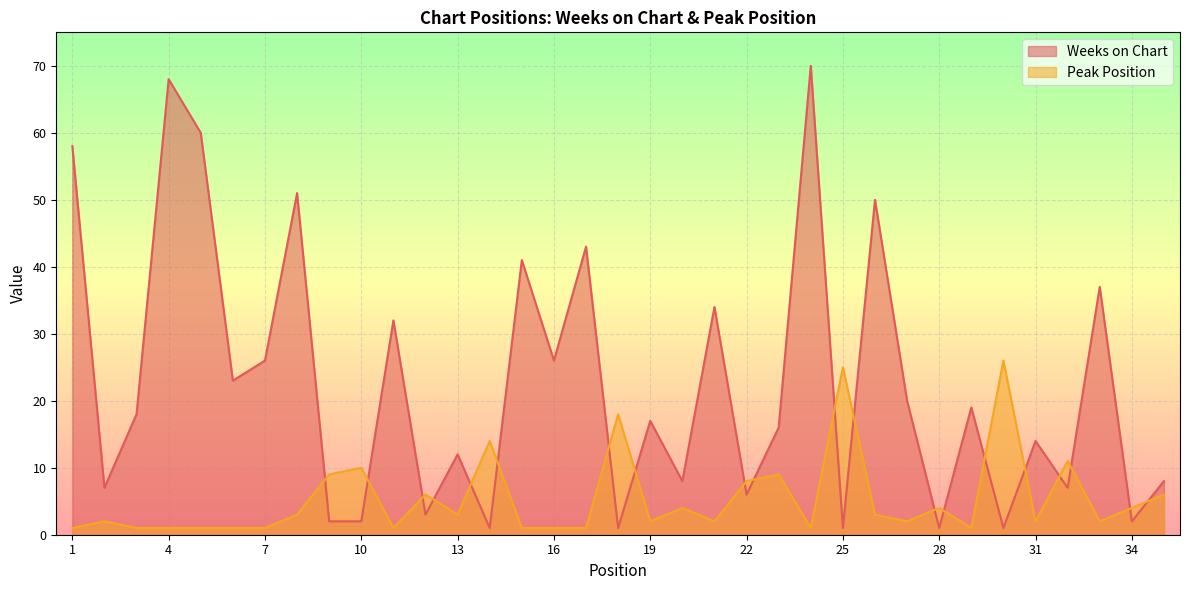

What is the value of the Peak Position point at the 20th from the left?

4